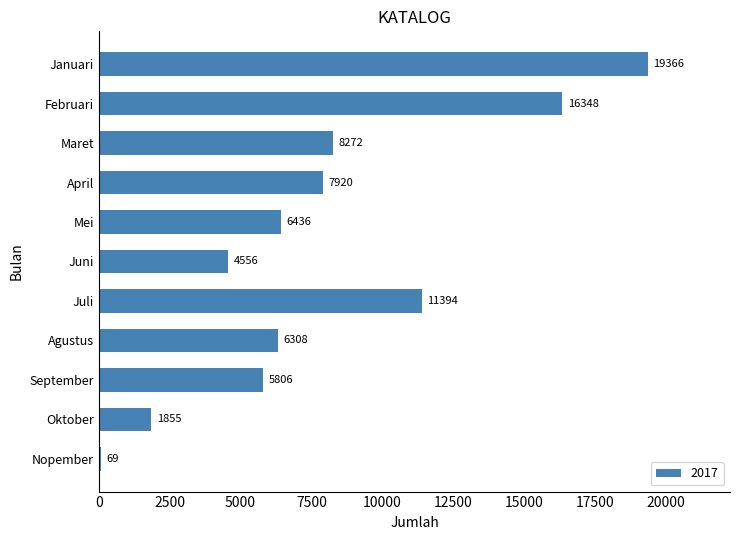

Between Juli and Agustus, which is larger?

Juli